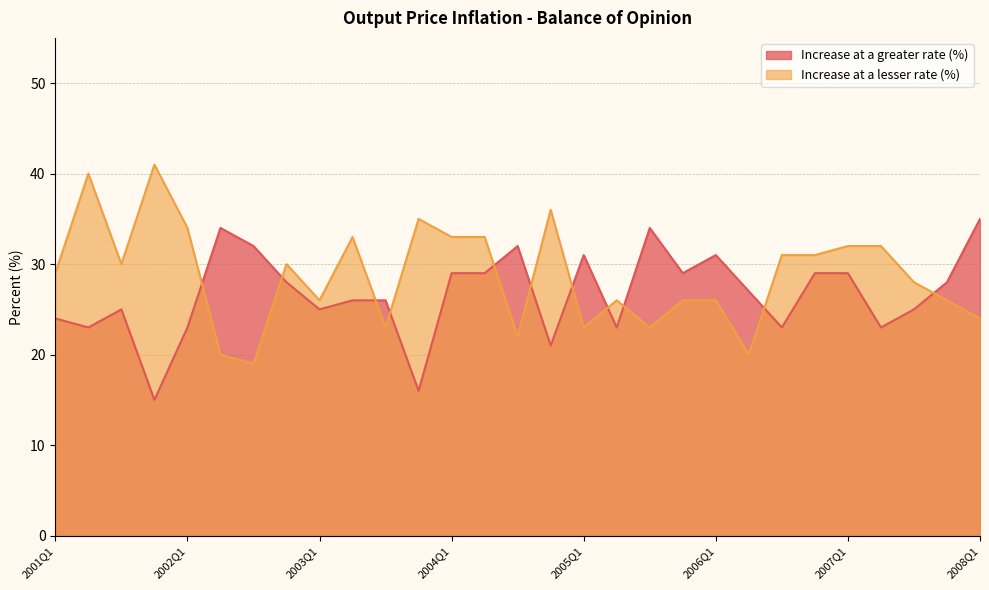

What is the difference between the second highest and minimum values in the Increase at a lesser rate (%) series?

21